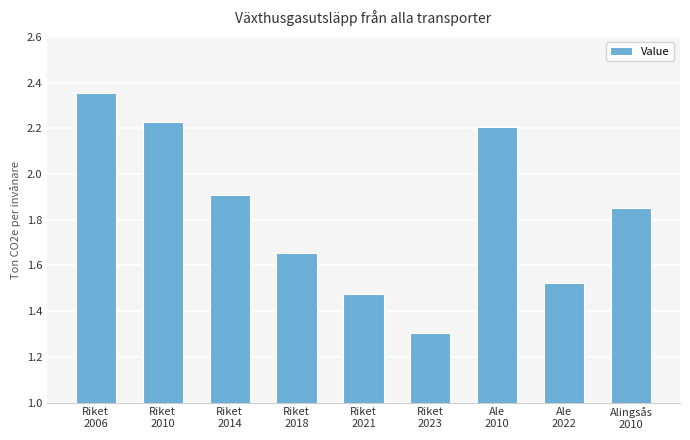

The value at Riket
2010 is 2.2. True or false?

True